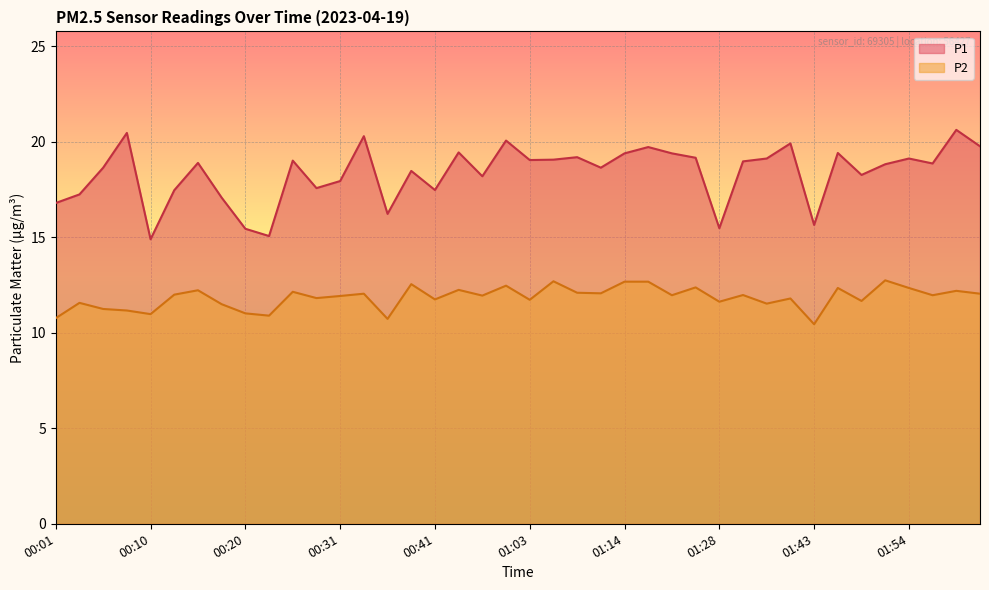

At which label does P2 first exceed 11?

00:03